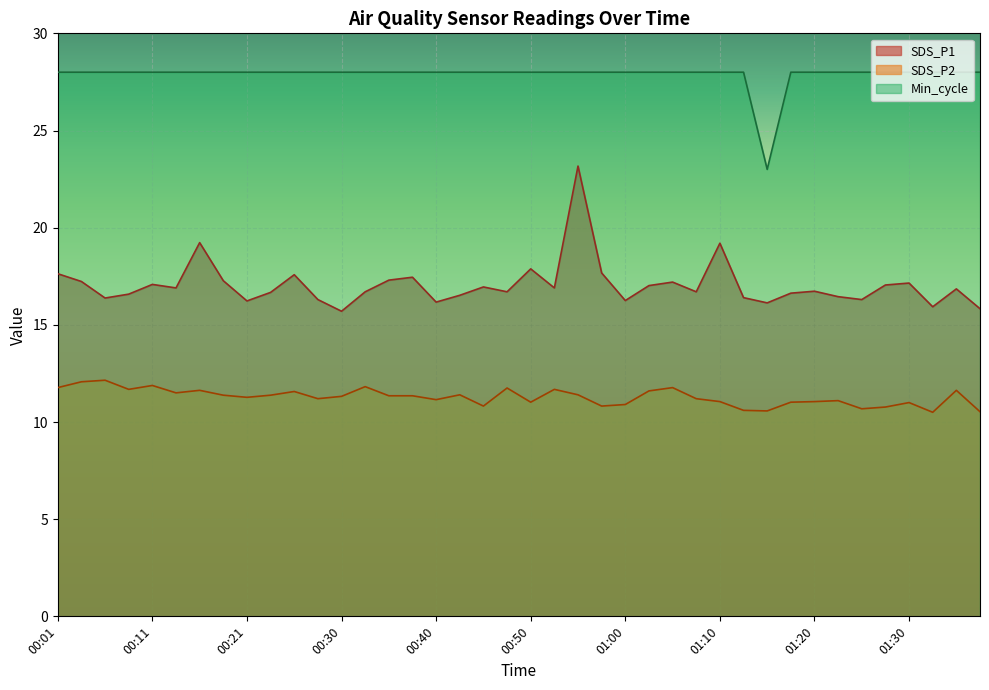

Where is the first local minimum for Min_cycle?

01:15